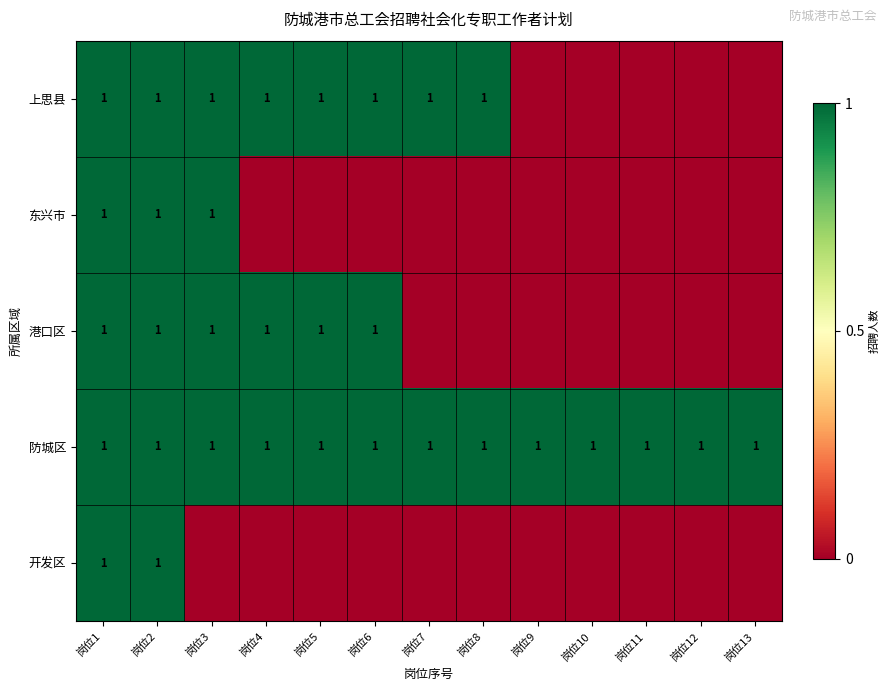

True or false: 东兴市 has a value of 0 at 岗位1.

False